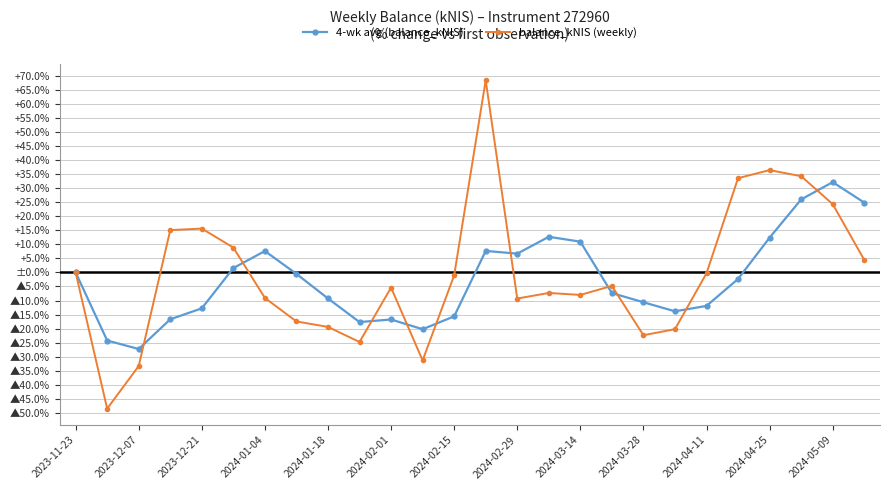

What are all the series names shown in the legend?

4-wk avg (balance_kNIS), balance_kNIS (weekly)